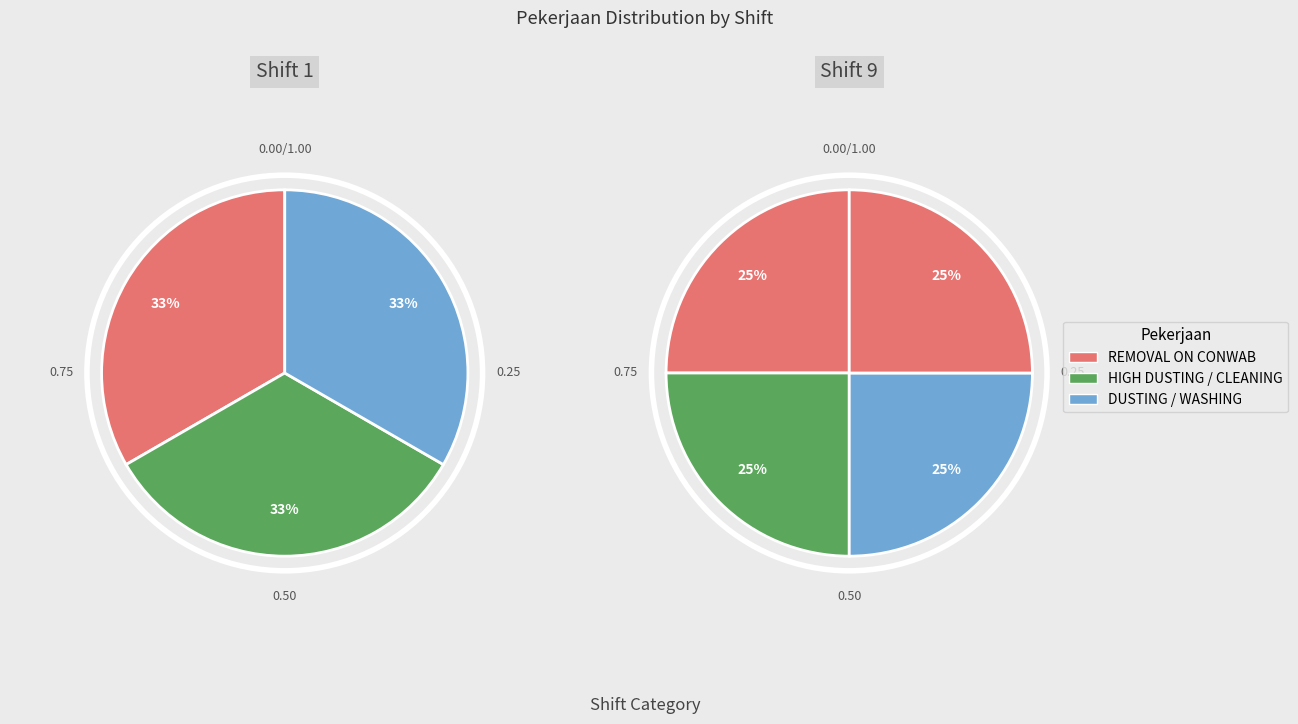

Which slice is the largest?

HIGH DUSTING